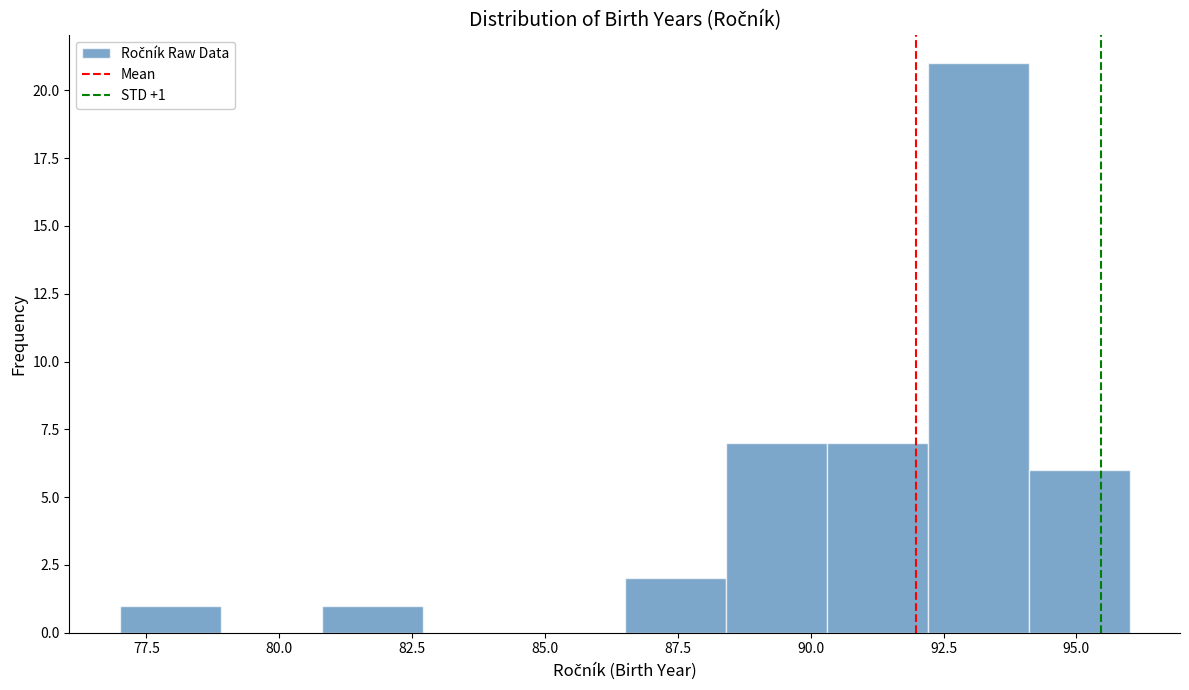

Read against the x-axis, roughly where is the centre of the tallest bar?

93.0